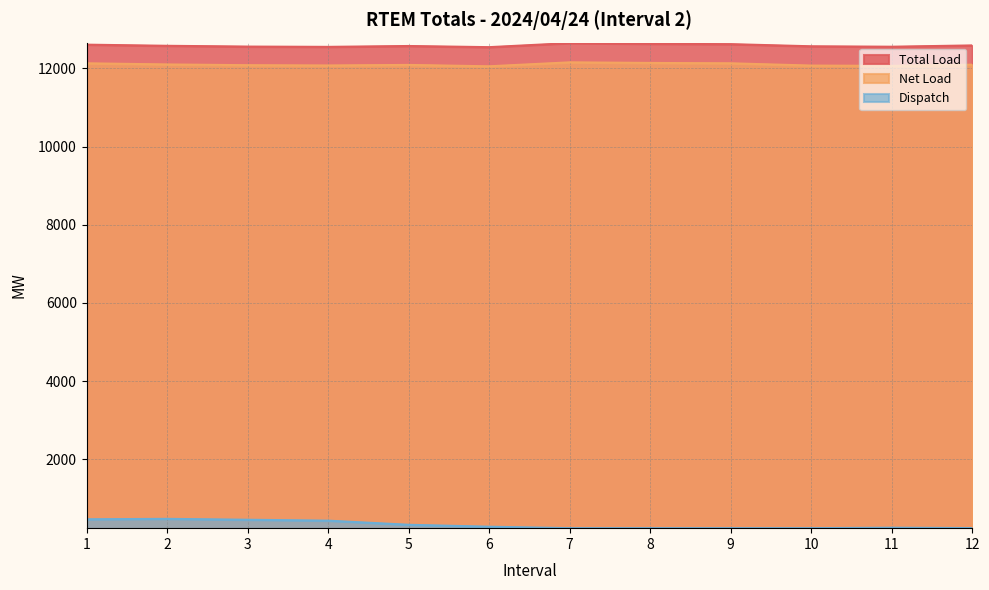

True or false: Total Load and Net Load cross at least once.

False